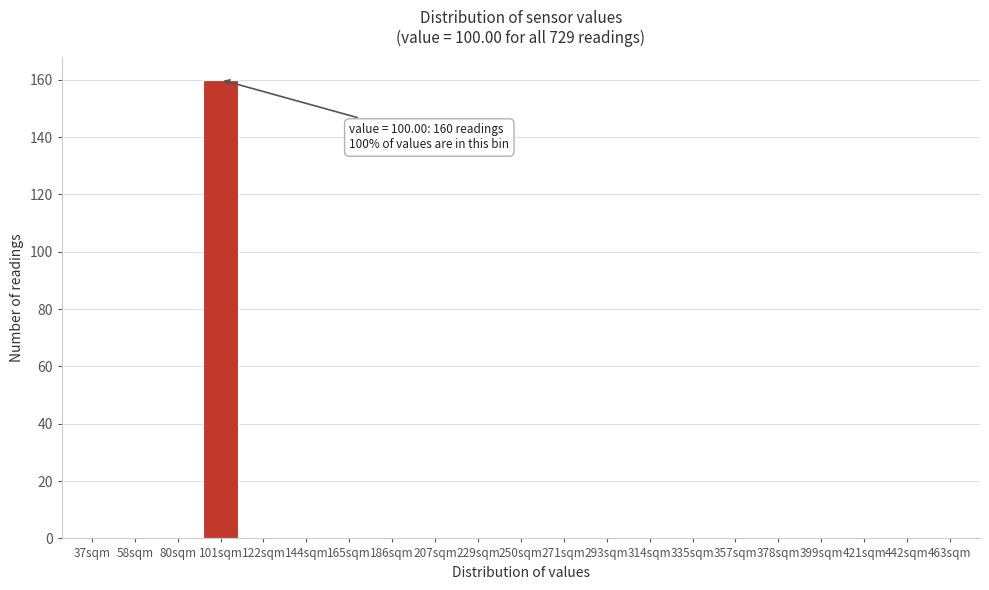

Reading left to right, what are all the values shown in this chart?

37sqm=0	58sqm=0	80sqm=0	101sqm=160	122sqm=0	144sqm=0	165sqm=0	186sqm=0	207sqm=0	229sqm=0	250sqm=0	271sqm=0	293sqm=0	314sqm=0	335sqm=0	357sqm=0	378sqm=0	399sqm=0	421sqm=0	442sqm=0	463sqm=0